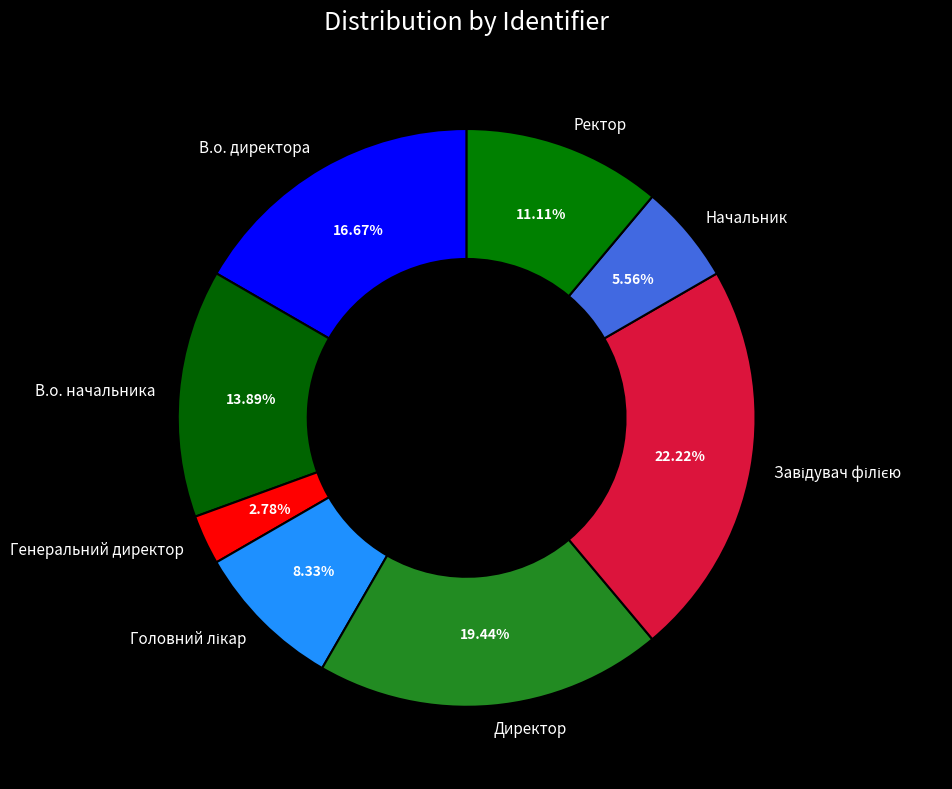

Is there any slice that represents more than half of the pie?

No